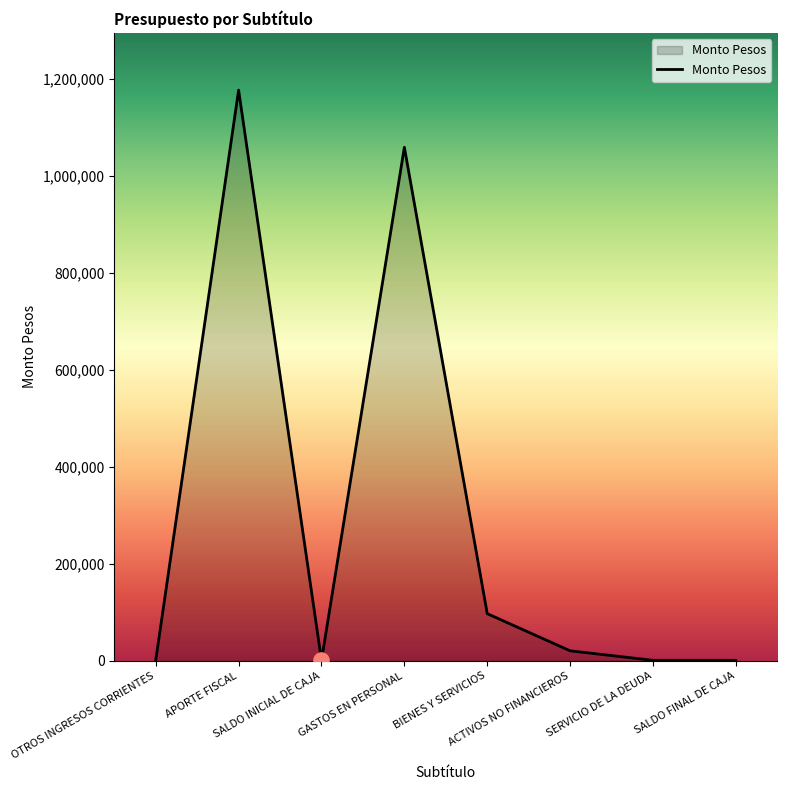

What is the ratio of the value at SALDO INICIAL DE CAJA to the value at OTROS INGRESOS CORRIENTES?

1.0